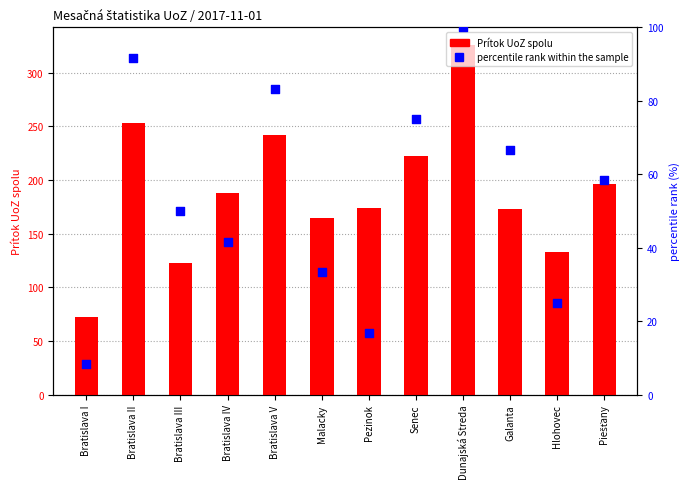

At how many categories does at least one series exceed 275?

1